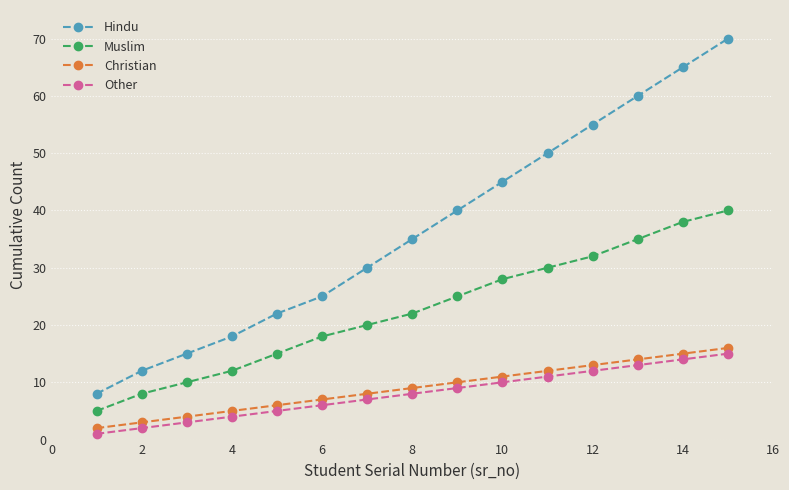

What is the difference between the second highest and minimum values in the Other series?

13